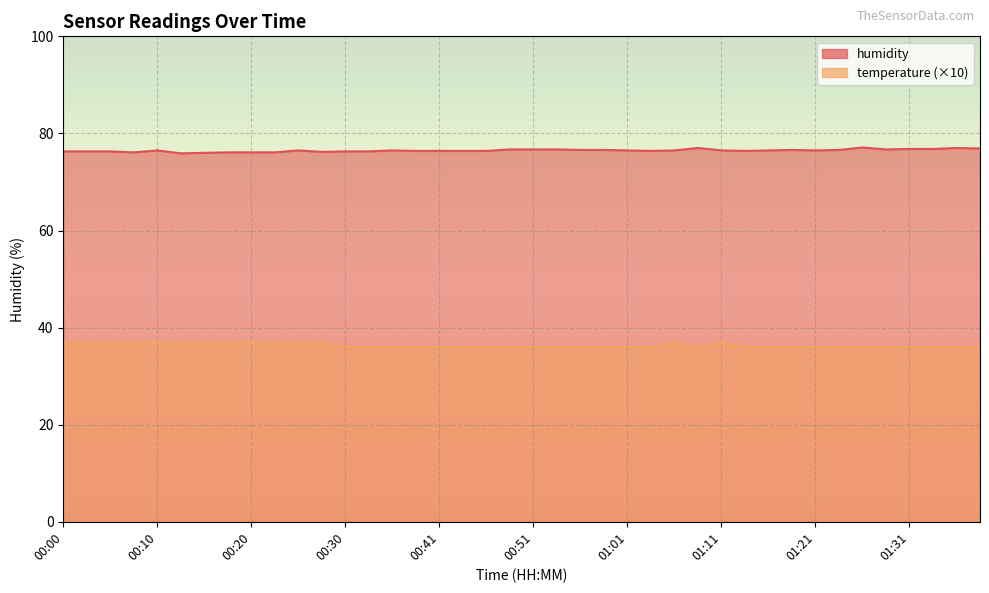

Rank the series by their maximum value, from lowest to highest.

temperature, humidity